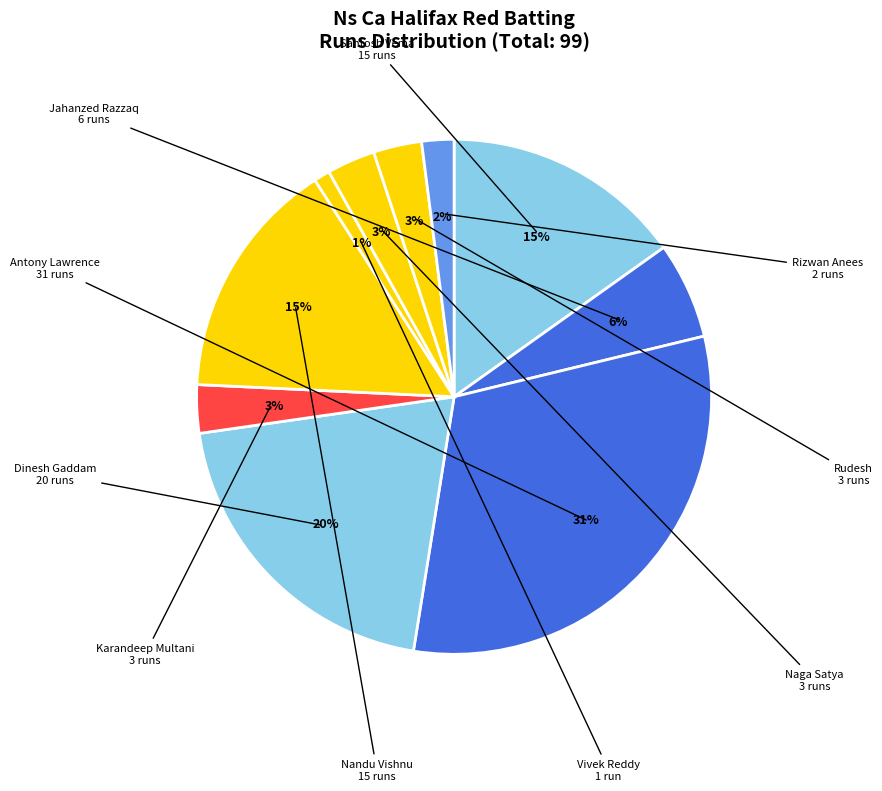

Which slice is the largest?

Antony Lawrence